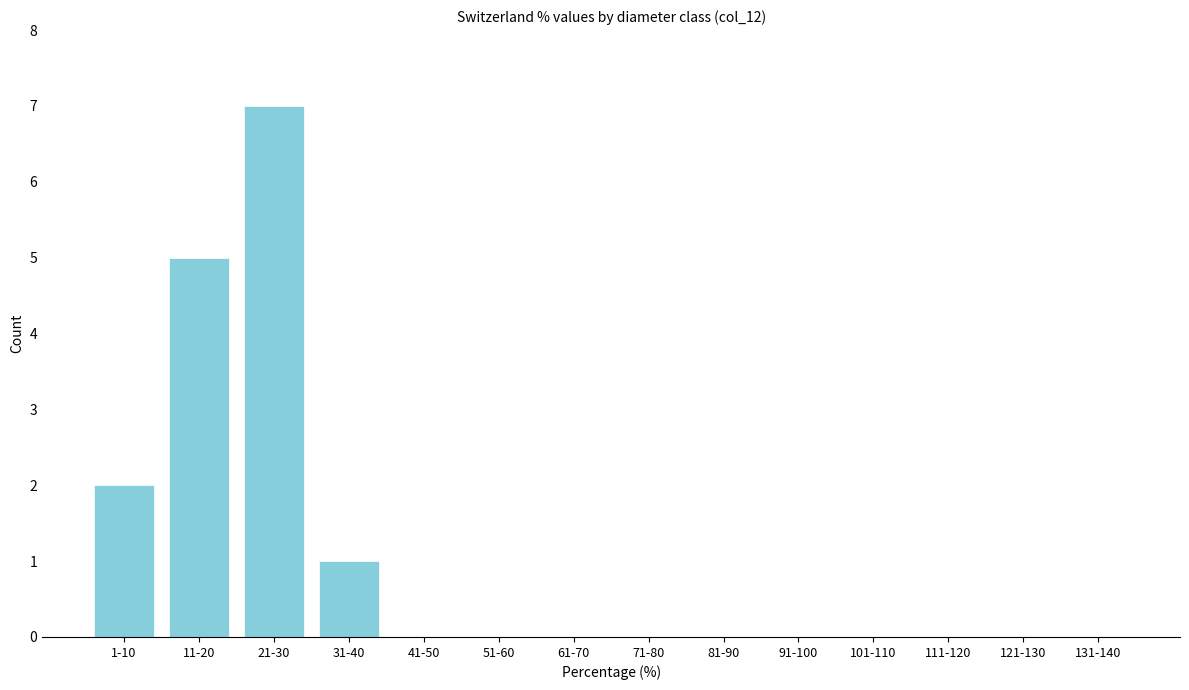

Reading left to right, transcribe all the data shown in this chart.

1-10=2	11-20=5	21-30=7	31-40=1	41-50=0	51-60=0	61-70=0	71-80=0	81-90=0	91-100=0	101-110=0	111-120=0	121-130=0	131-140=0